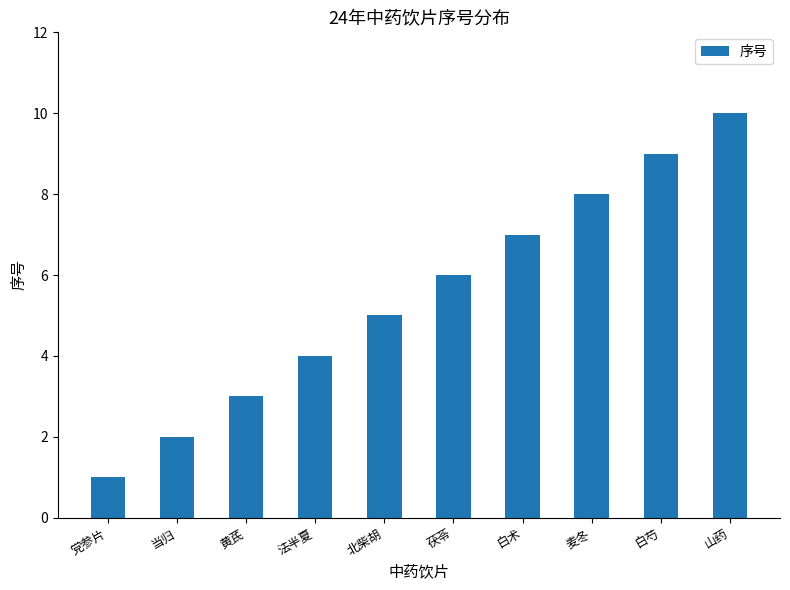

Reading left to right, what are all the values shown in this chart?

党参片=1	当归=2	黄芪=3	法半夏=4	北柴胡=5	茯苓=6	白术=7	麦冬=8	白芍=9	山药=10